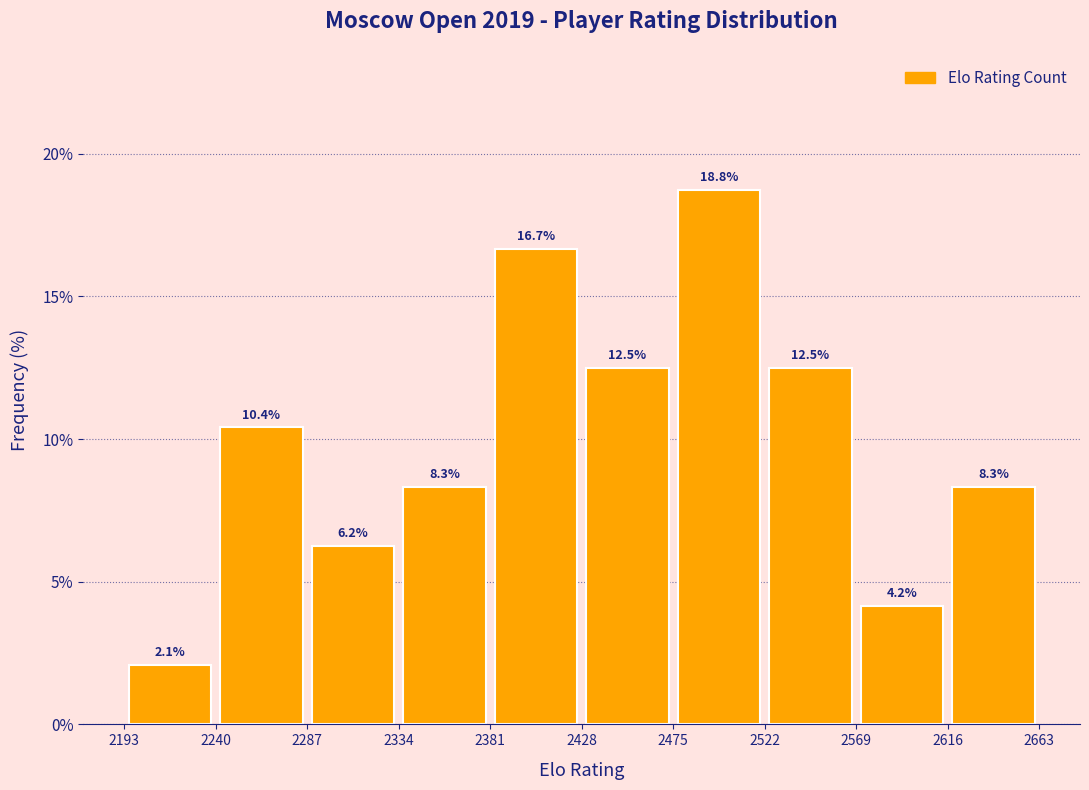

Over which range of the x-axis is the bar tallest?

2475 to 2522